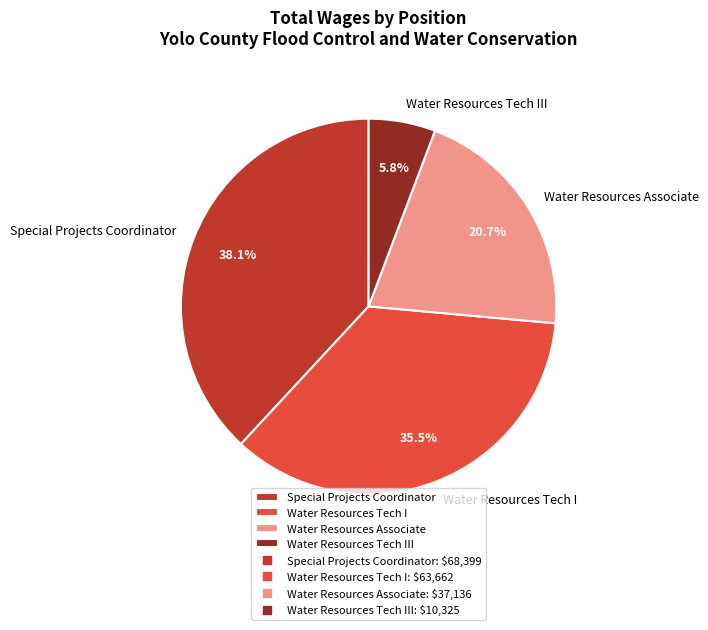

What percentage is the Special Projects Coordinator slice, to the nearest percent?

38%